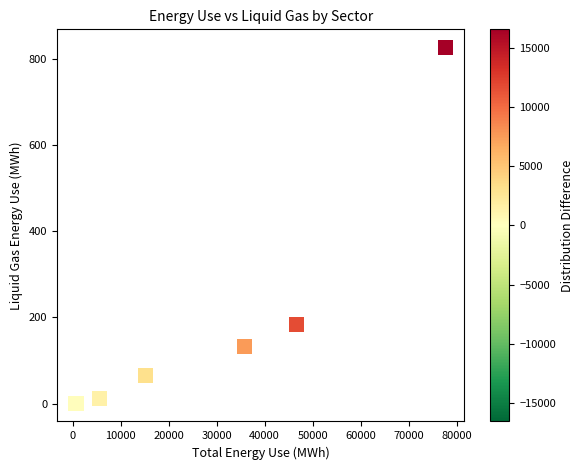

What Y value in the scatter plot is closest to 413?

183.3